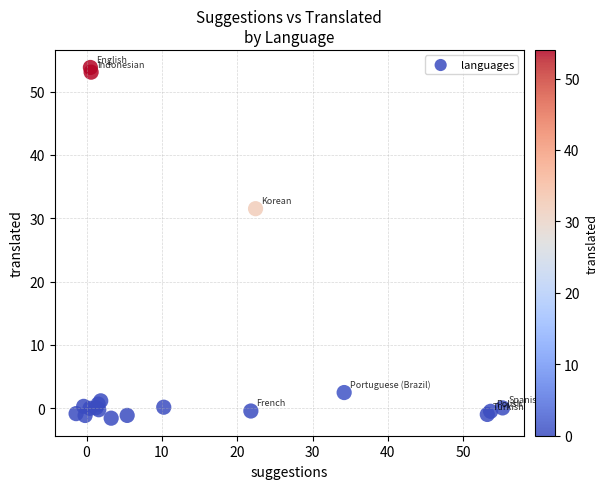

What Y value in the scatter plot is closest to 26?

31.5